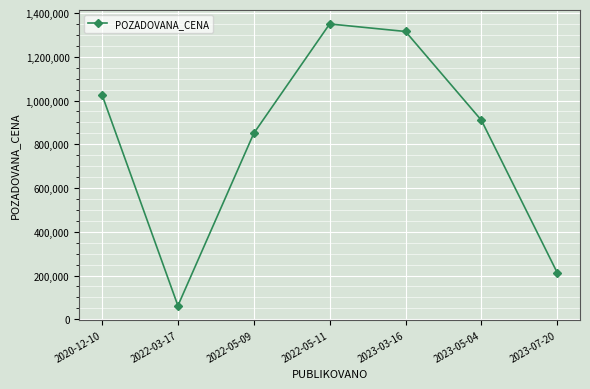

What is the difference between the maximum and minimum values?

1287900